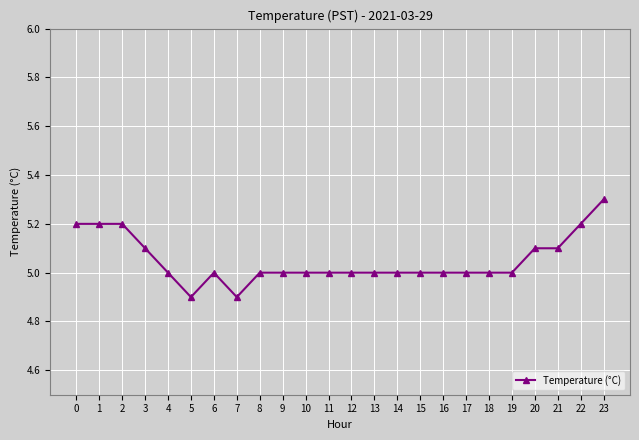

Is it true that the value at 4 is 8.2?

False